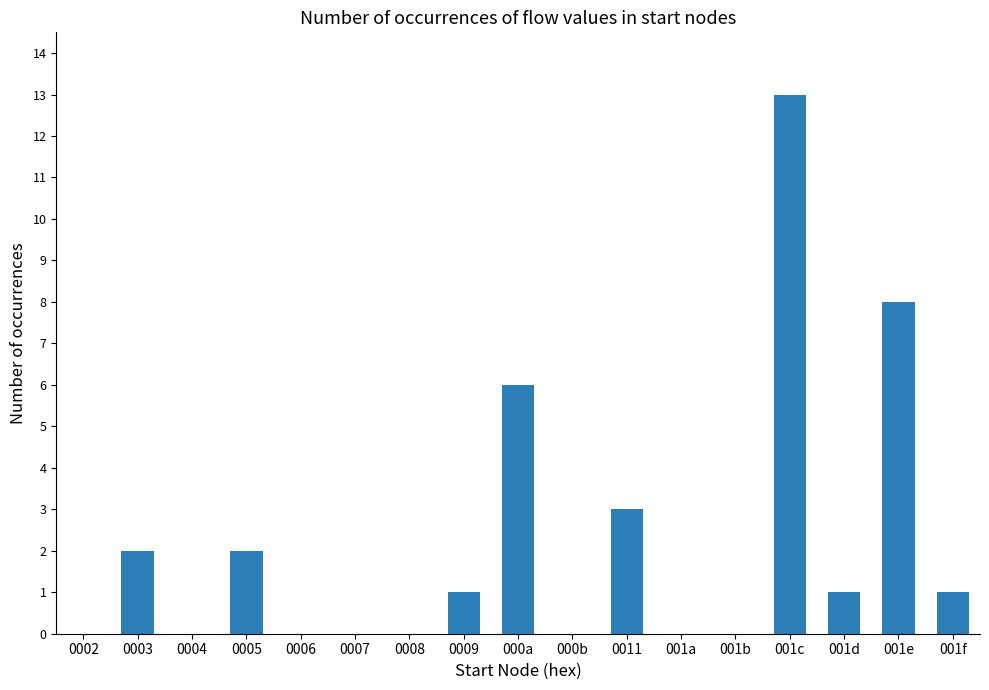

What is the maximum value shown in the chart?

13